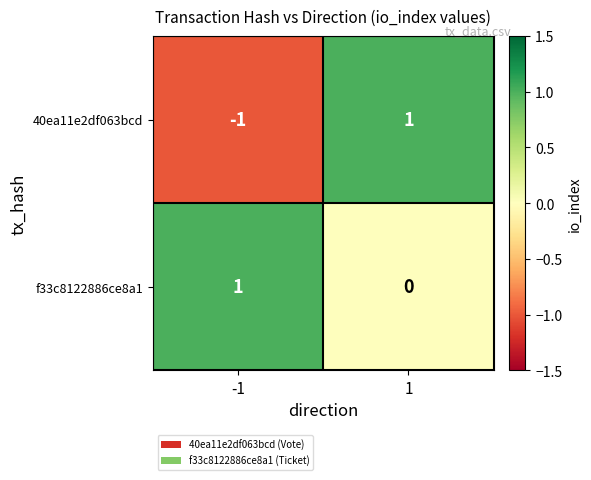

Reading right to left, what are all the values shown in this chart?

40ea11e2df063bcd: 1=1	-1=-1
f33c8122886ce8a1: 1=0	-1=1